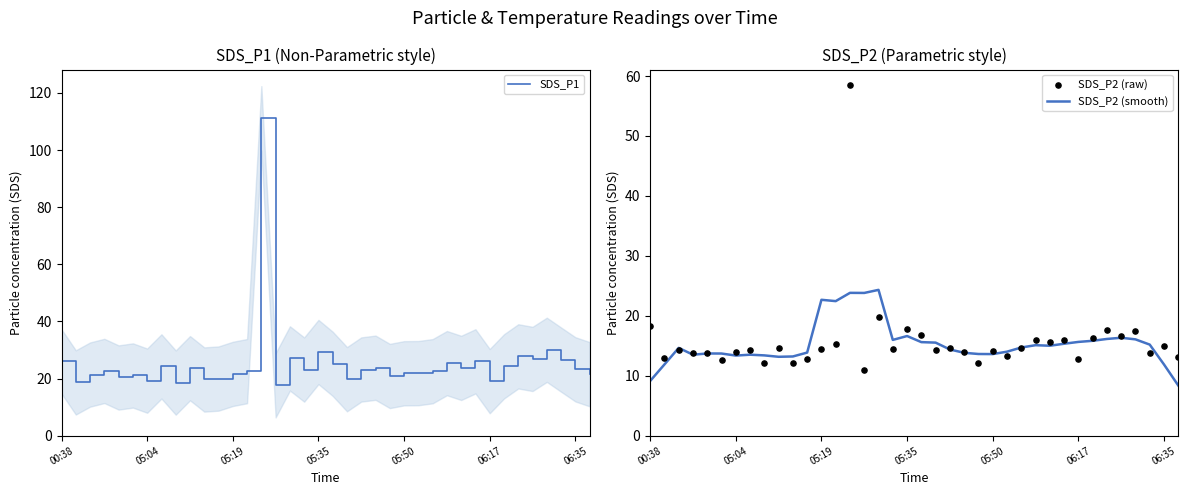

At which category is the sum across all series the highest?

14